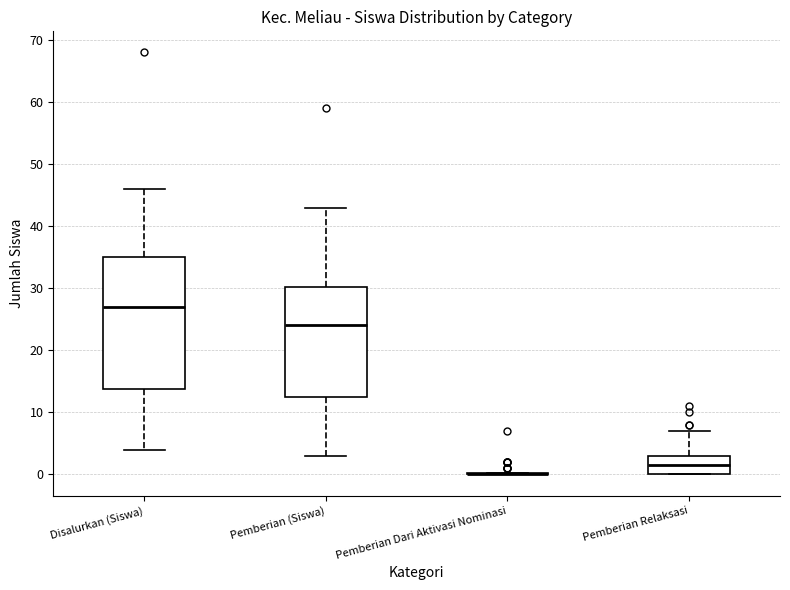

Reading left to right, read every box against the y-axis: the position of its median line, the range the box covers, and the ends of its whiskers. The values are not printed on the chart, so give them approximately, as read against the axis.

Disalurkan (Siswa): median 27, box 14 to 35, whiskers 4 to 46
Pemberian (Siswa): median 24, box 13 to 30, whiskers 3 to 43
Pemberian Dari Aktivasi Nominasi: box collapsed to a line at 0, whiskers 0 to 0
Pemberian Relaksasi: median 2, box 0 to 3, whiskers 0 to 7